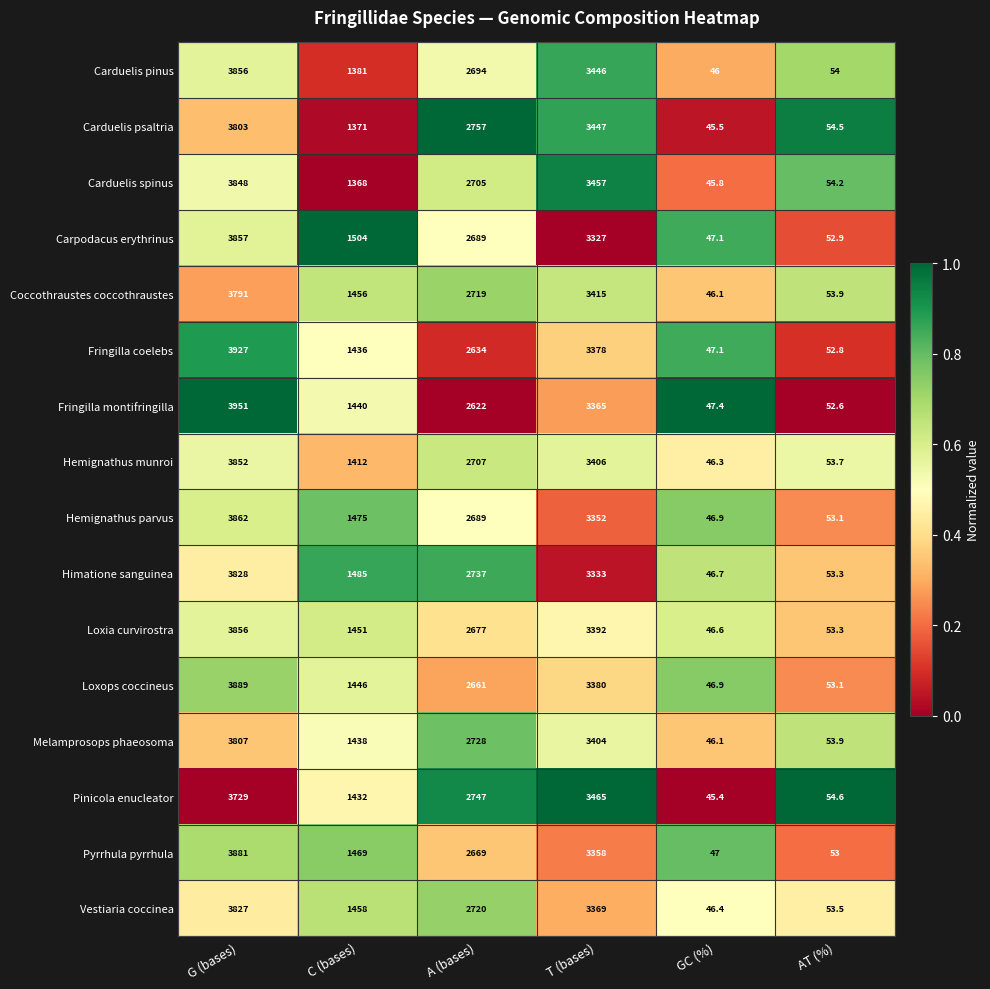

Which series has the widest spread of values?

Fringilla montifringilla